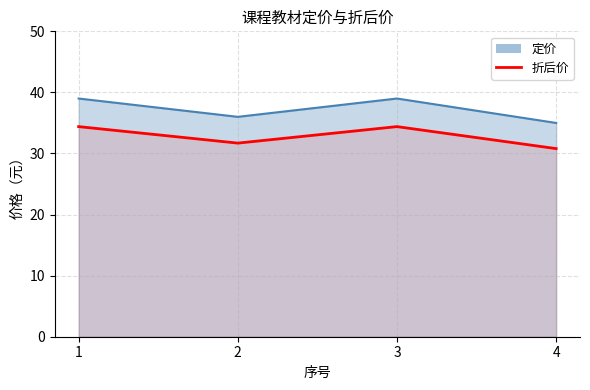

How many lines are shown in the chart?

1